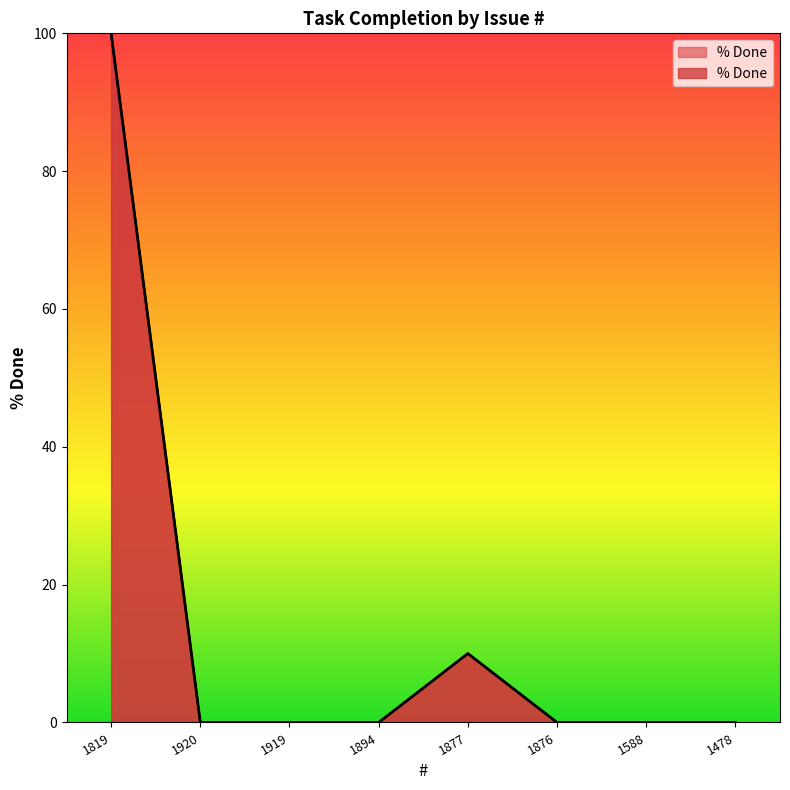

What is the value of the 1st point from the left?

100